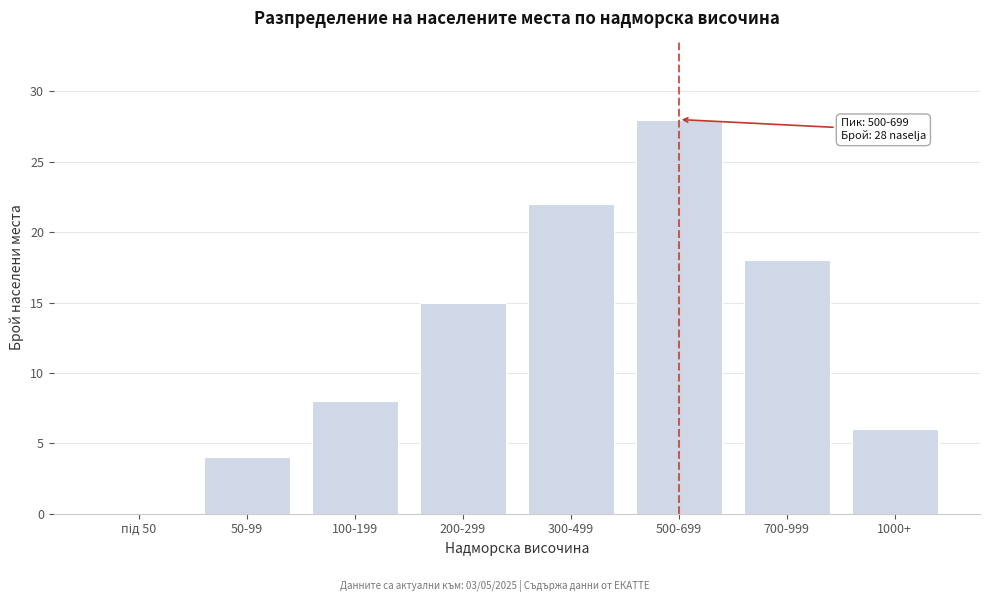

True or false: the data shows 3 at 1000+.

False